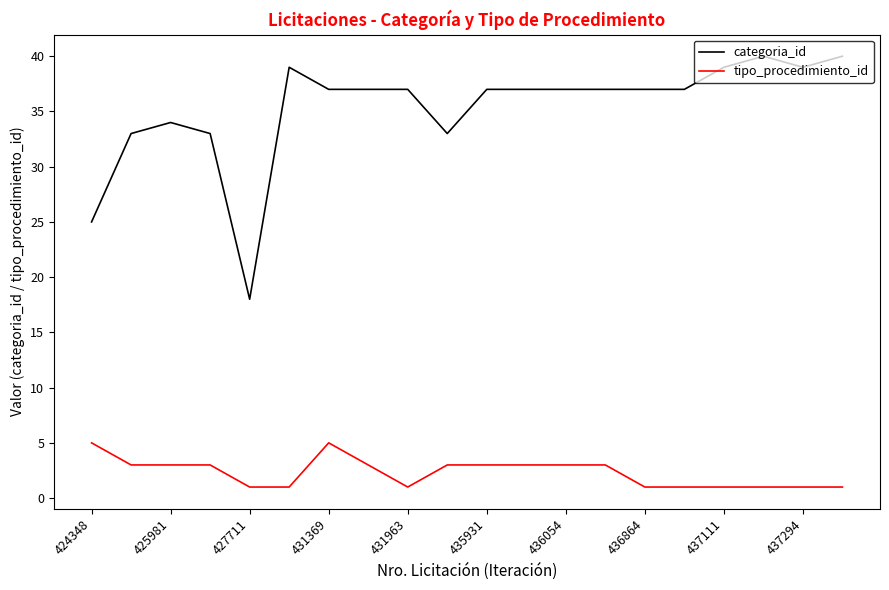

Which series has the largest range (max minus min)?

categoria_id